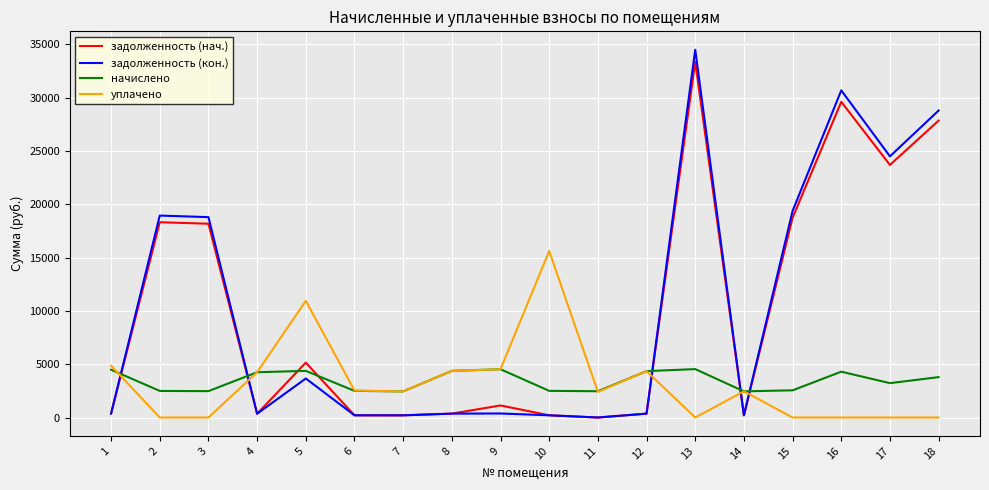

The value of уплачено at 9 is 2402.3. True or false?

False